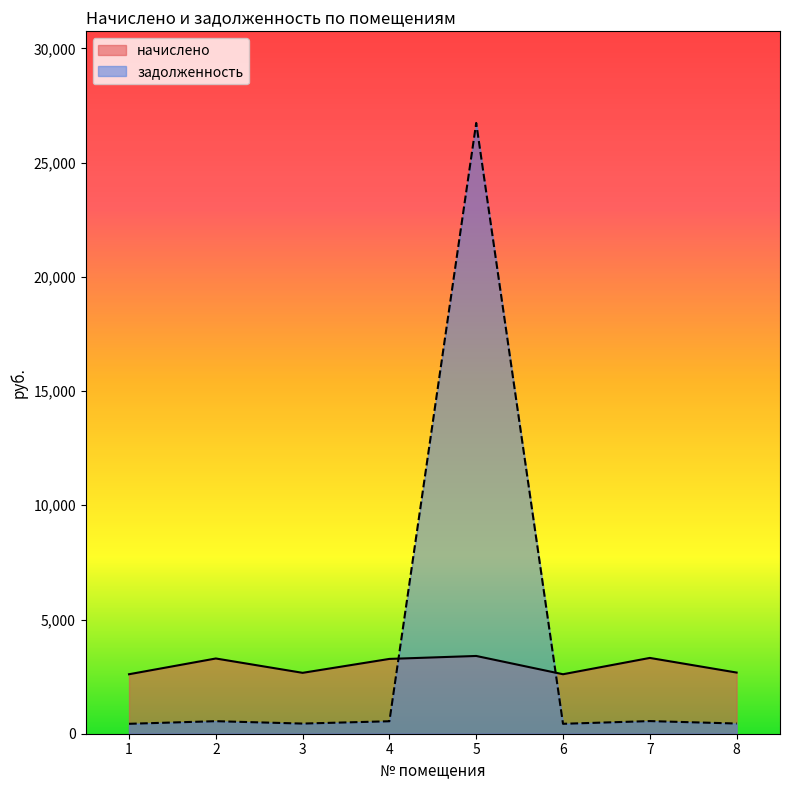

At how many categories does at least one series exceed 22043?

1